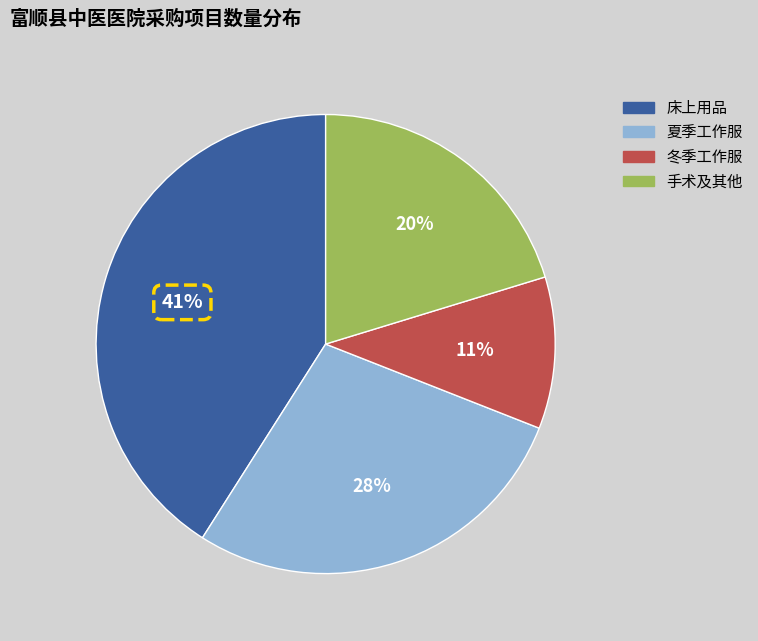

To the nearest percent, what is the difference between the largest and smallest slice percentages?

30%